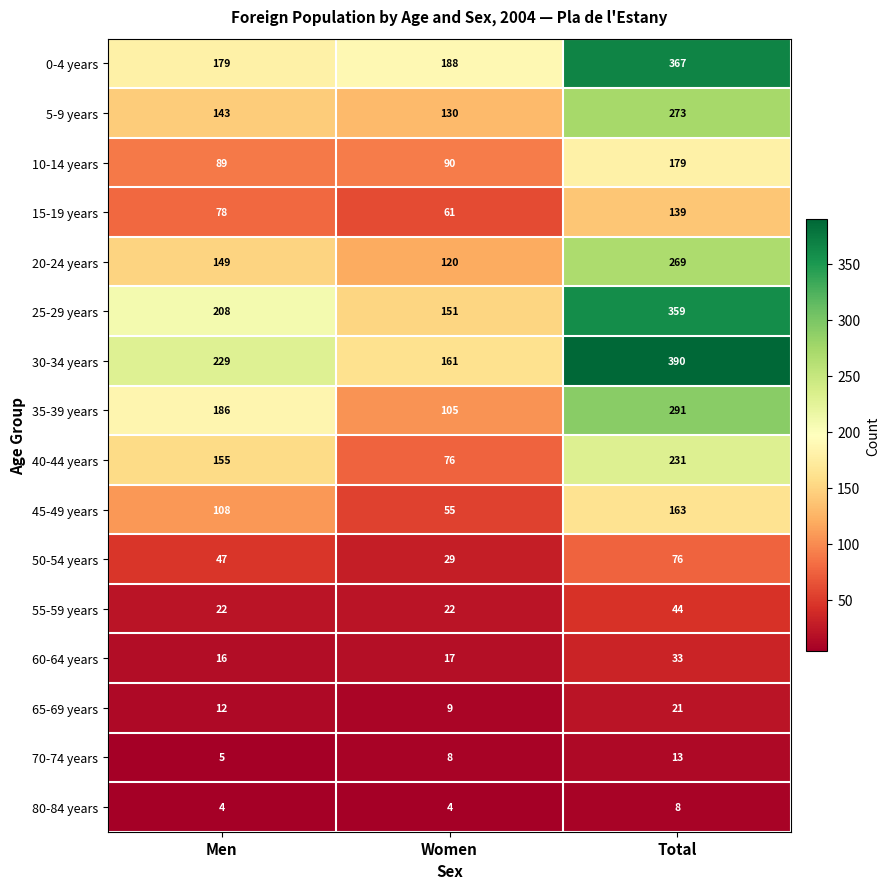

At Total, list the series in order from largest to smallest.

30-34 years, 0-4 years, 25-29 years, 35-39 years, 5-9 years, 20-24 years, 40-44 years, 10-14 years, 45-49 years, 15-19 years, 50-54 years, 55-59 years, 60-64 years, 65-69 years, 70-74 years, 80-84 years